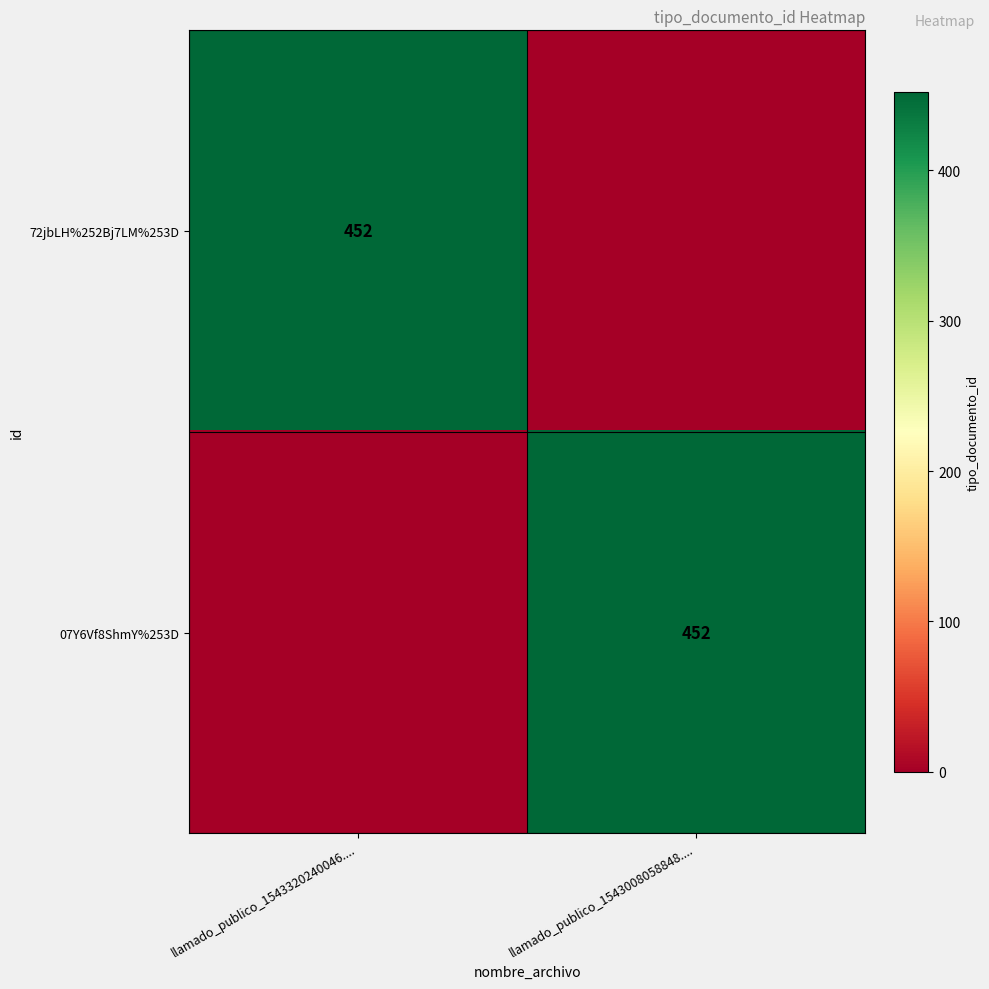

Which label corresponds to the smallest value in the chart?

llamado_publico_1543008058848....